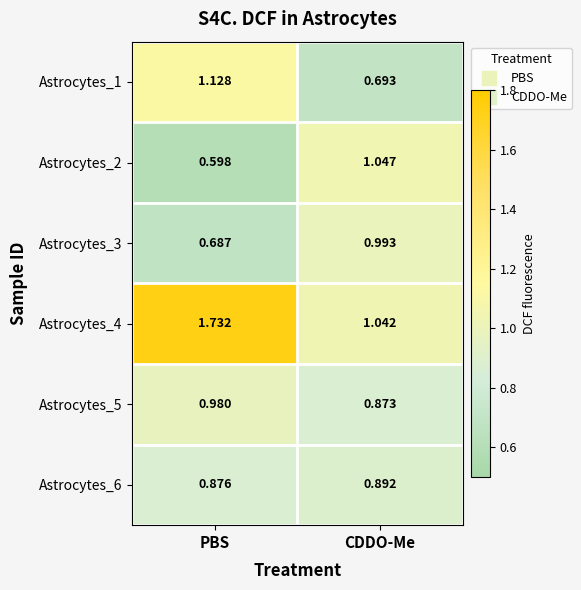

Which series has the largest total across all categories?

Astrocytes_4